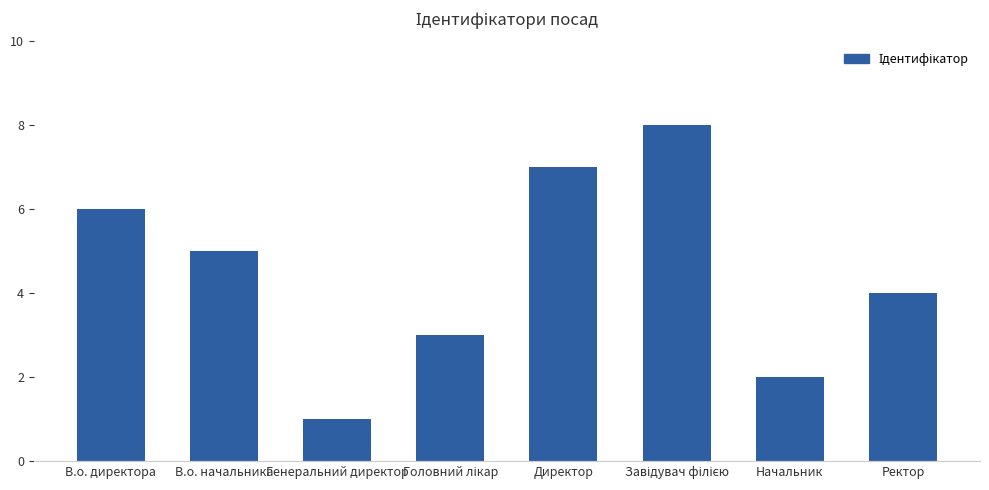

Is it true that the value at Генеральний директор is 0?

False